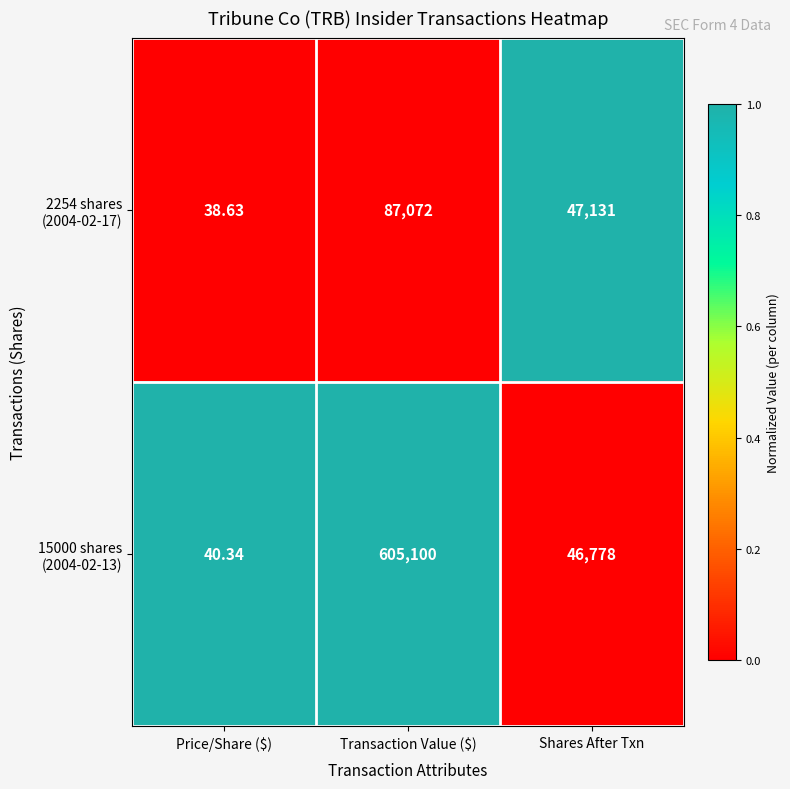

At which category does the chart reach its minimum across all series?

Price/Share ($)